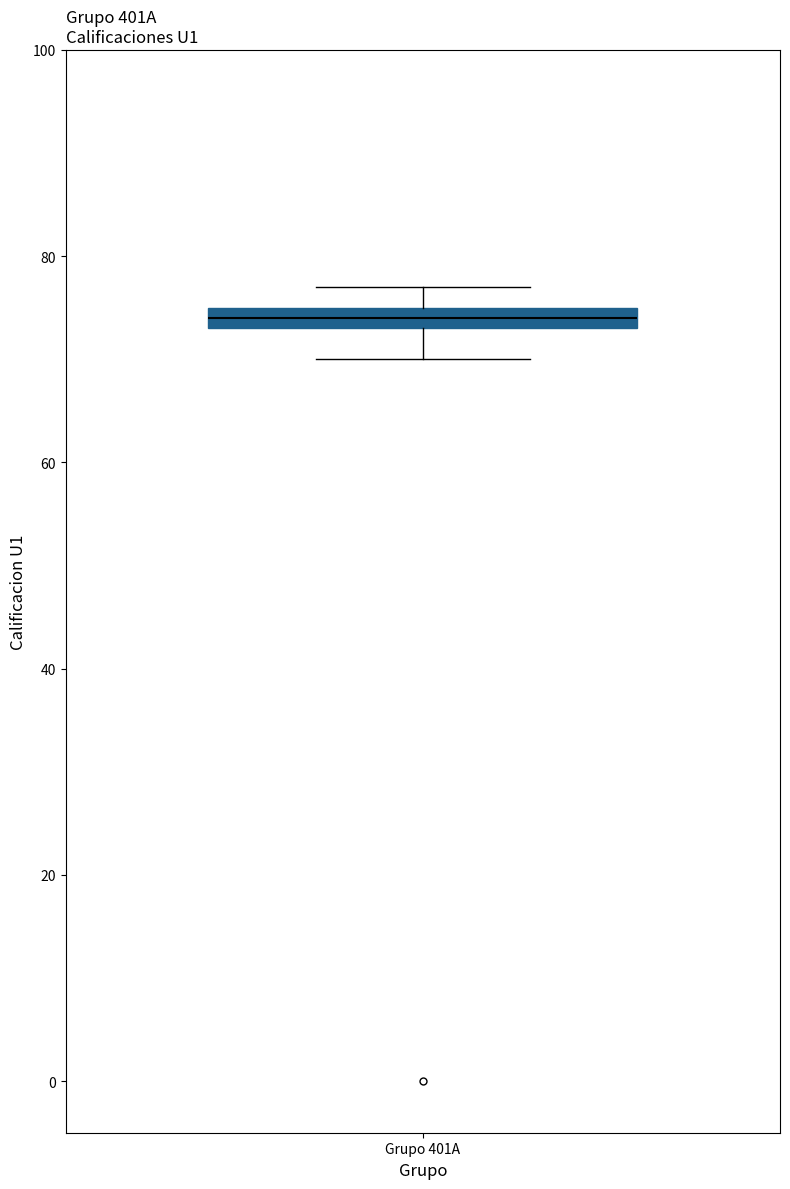

Where is the lower edge of the box for Grupo 401A on the y-axis? The values are not printed on the chart, so give them approximately, as read against the axis.

74